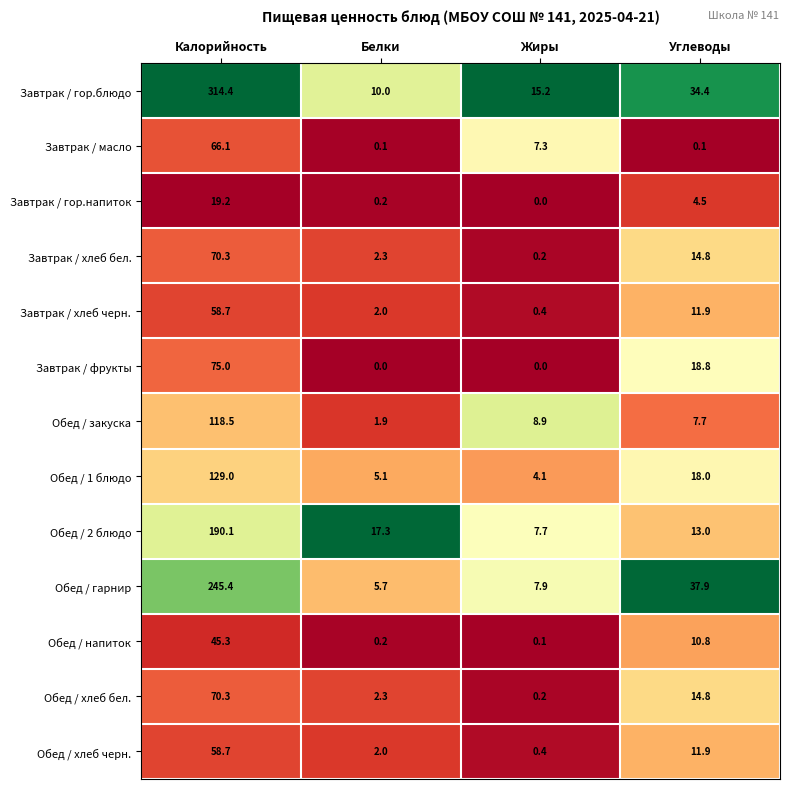

What is the total value across all series at Белки?

49.1